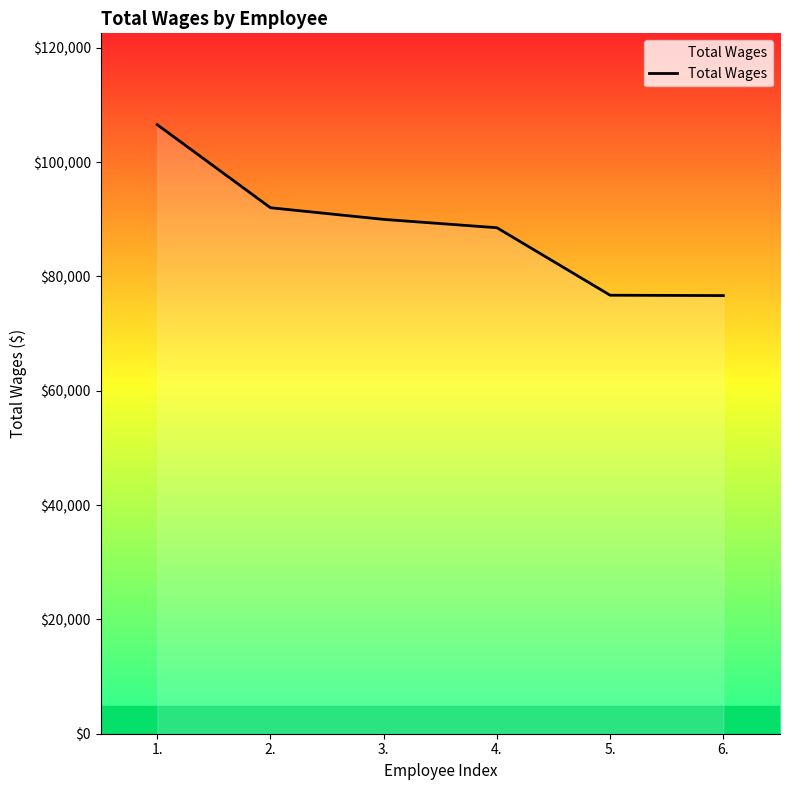

True or false: the data has more than 0 interior local peaks.

False